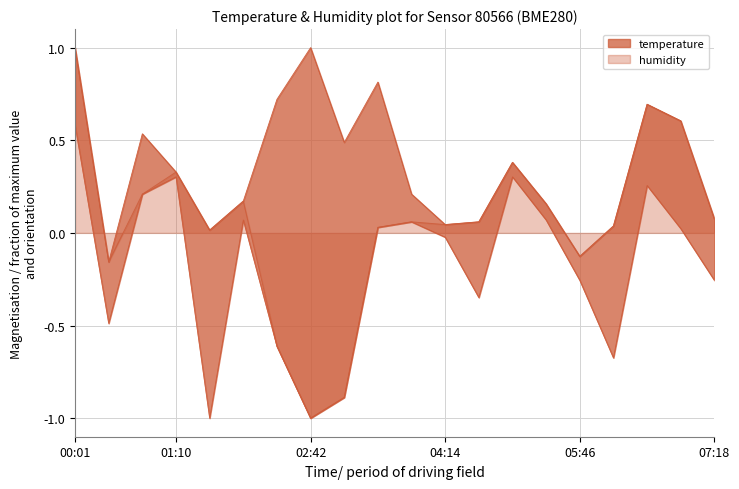

What is the average value?

0.1